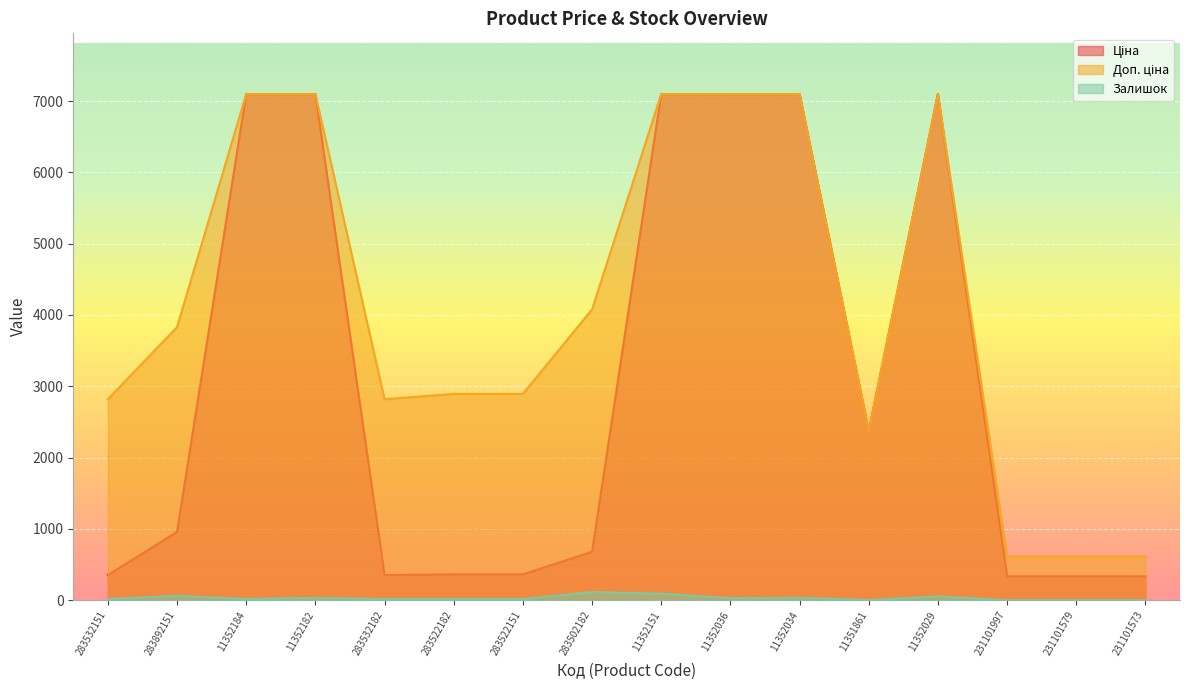

At which category does the chart reach its minimum across all series?

231101997